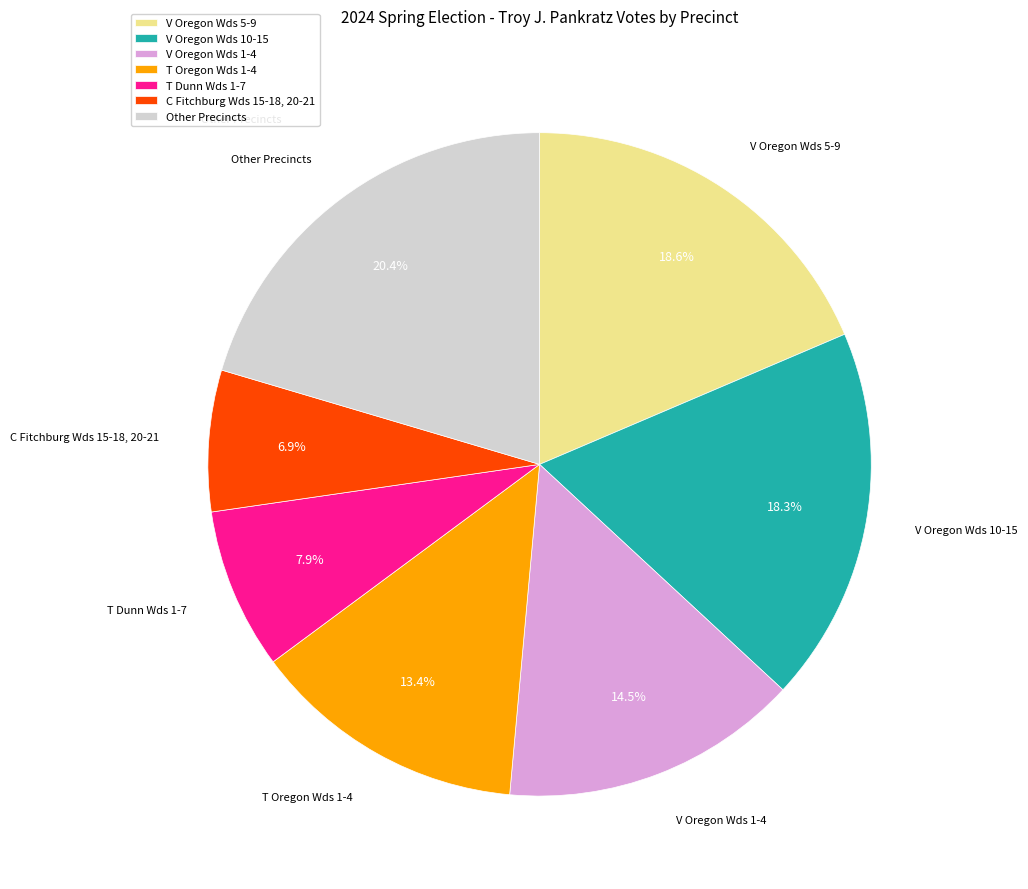

How many segments does this pie chart have?

7